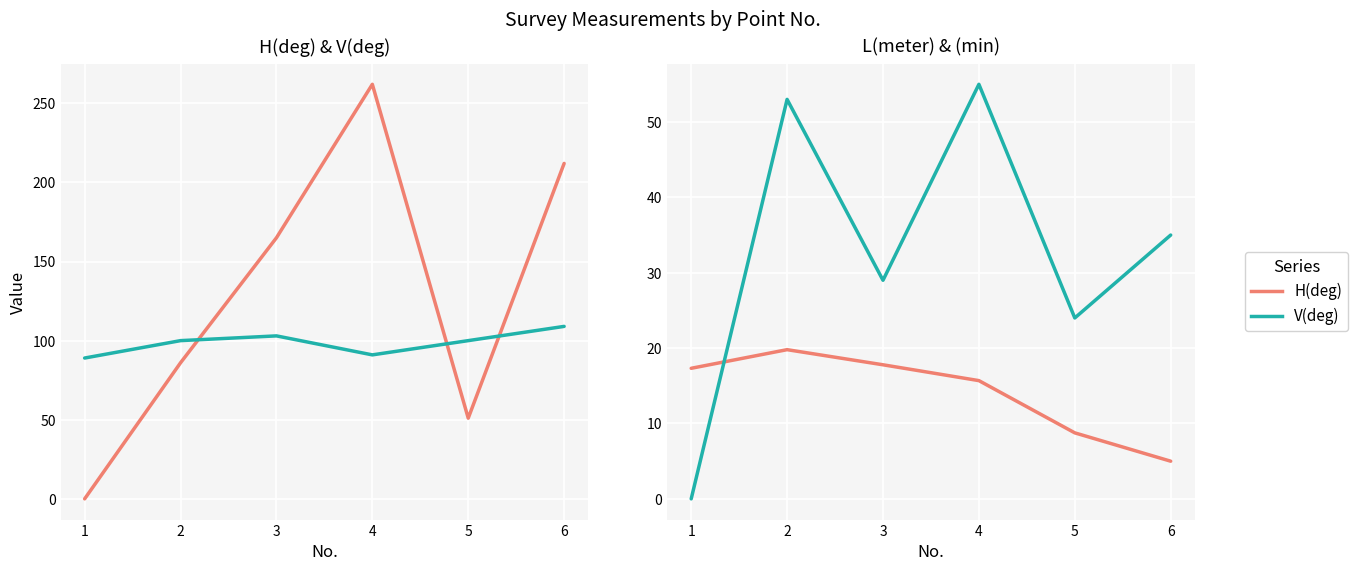

Which has a higher value, 2 or 1?

2